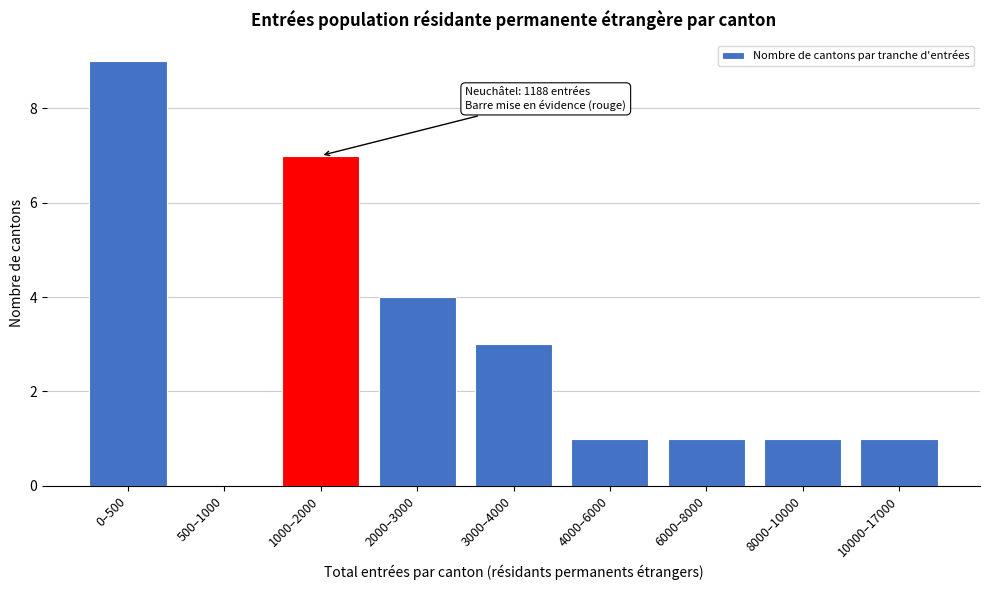

Reading right to left, extract all data points from this chart.

10000–17000=1	8000–10000=1	6000–8000=1	4000–6000=1	3000–4000=3	2000–3000=4	1000–2000=7	500–1000=0	0–500=9